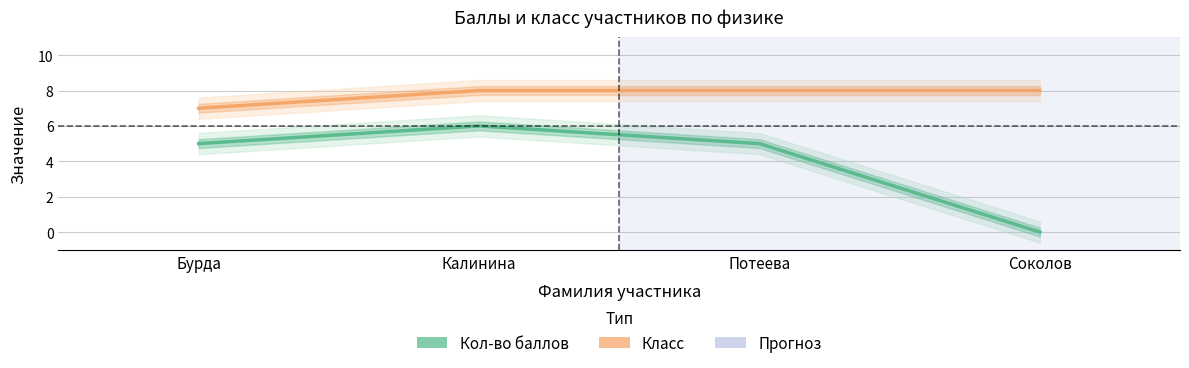

True or false: Кол-во баллов and Класс intersect in this chart.

False